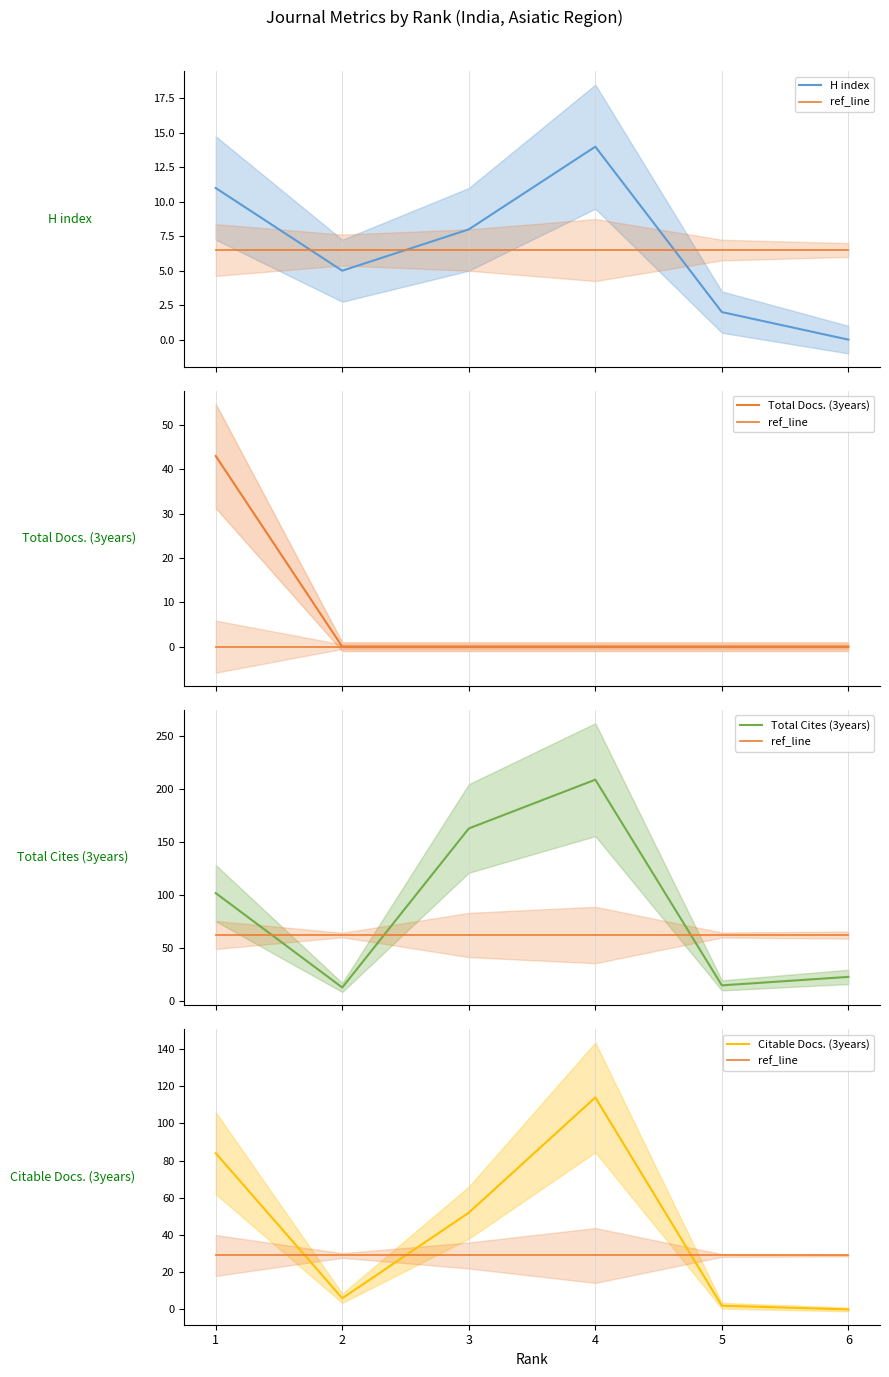

The Citable Docs. (3years) series shows 114 at 4. True or false?

True